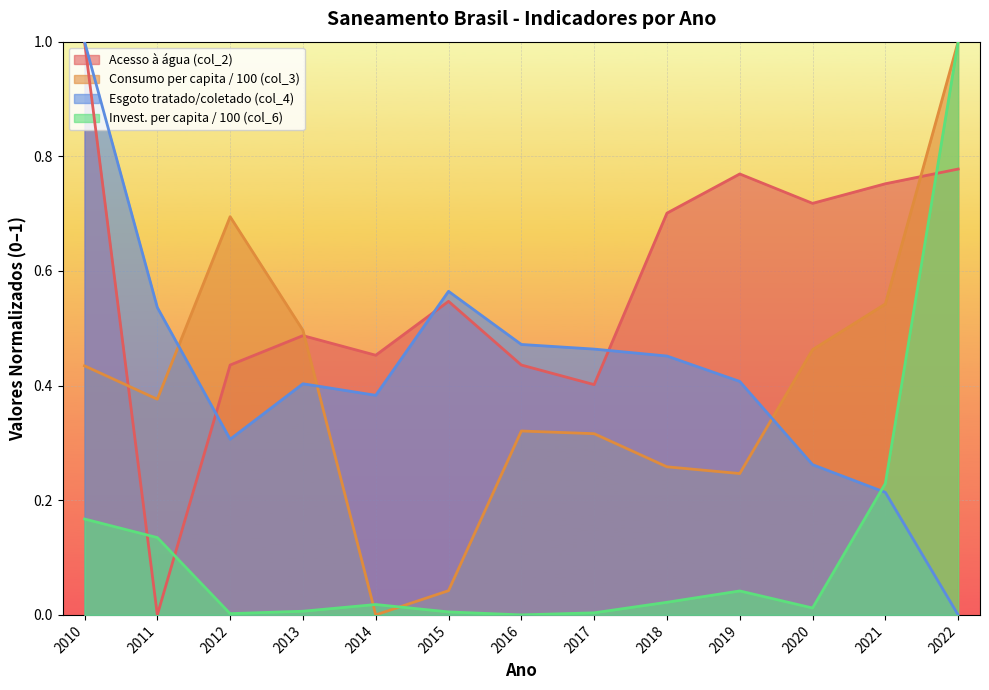

Which series has the largest total across all categories?

Acesso à água (col_2)